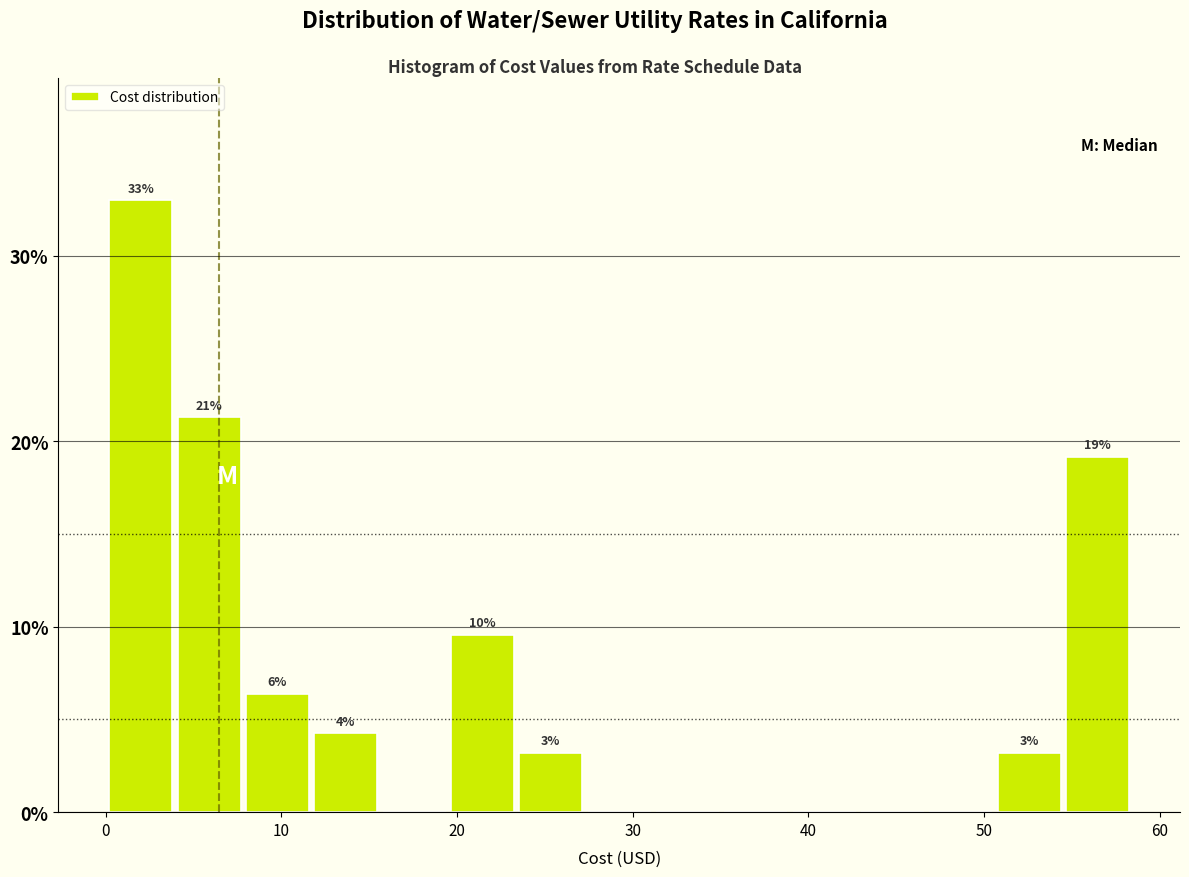

Around what value on the x-axis is the tallest bar? Give the approximate position of its centre, as read against the axis.

2